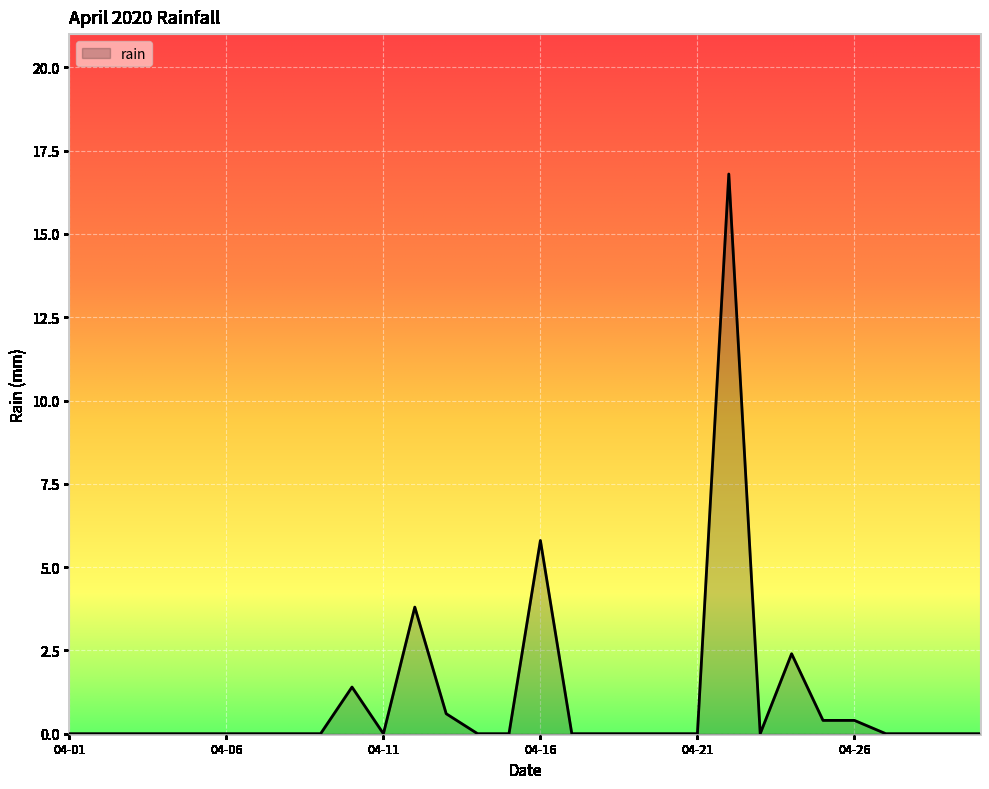

What is the greatest value displayed?

16.8